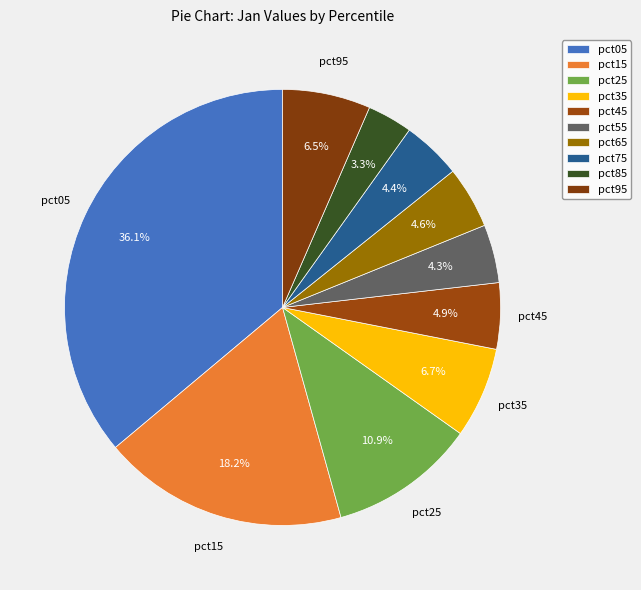

How many segments does this pie chart have?

10